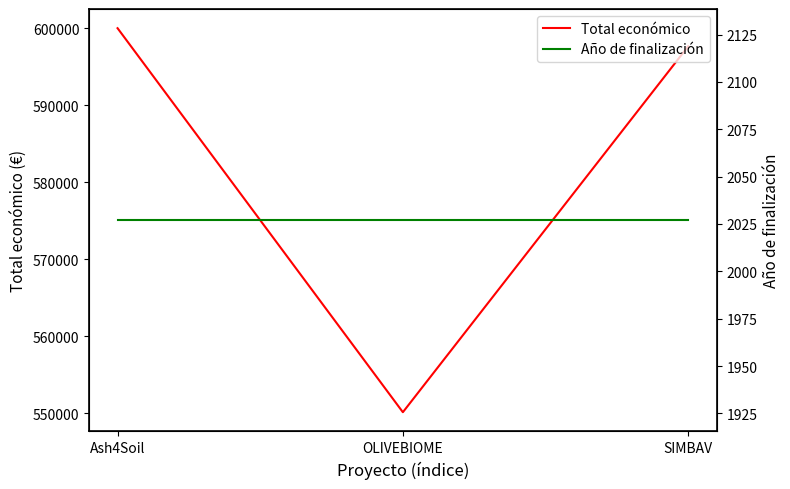

Which has a higher value, Ash4Soil or SIMBAV?

Ash4Soil